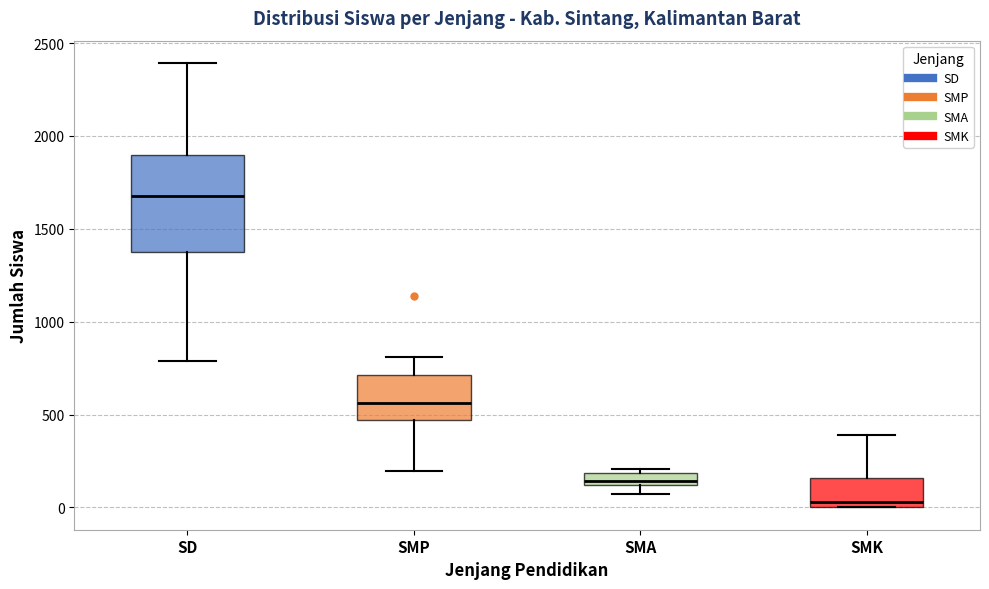

Which box is the tallest, from its lower edge to its upper edge?

SD